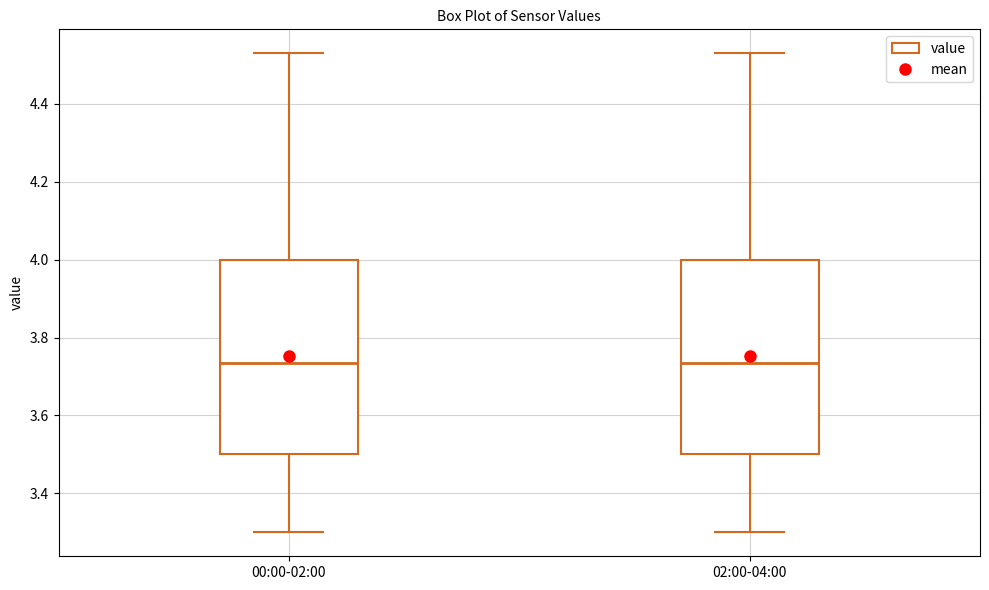

Reading left to right, read every box against the y-axis: the position of its median line, the range the box covers, and the ends of its whiskers. The values are not printed on the chart, so give them approximately, as read against the axis.

00:00-02:00: median 3.74, box 3.50 to 4.00, whiskers 3.30 to 4.54
02:00-04:00: median 3.74, box 3.50 to 4.00, whiskers 3.30 to 4.54